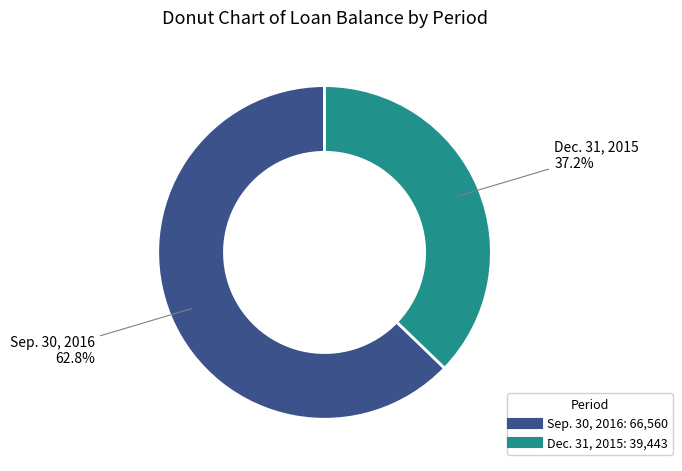

The Dec. 31, 2015 slice represents 31% of the pie. True or false?

False